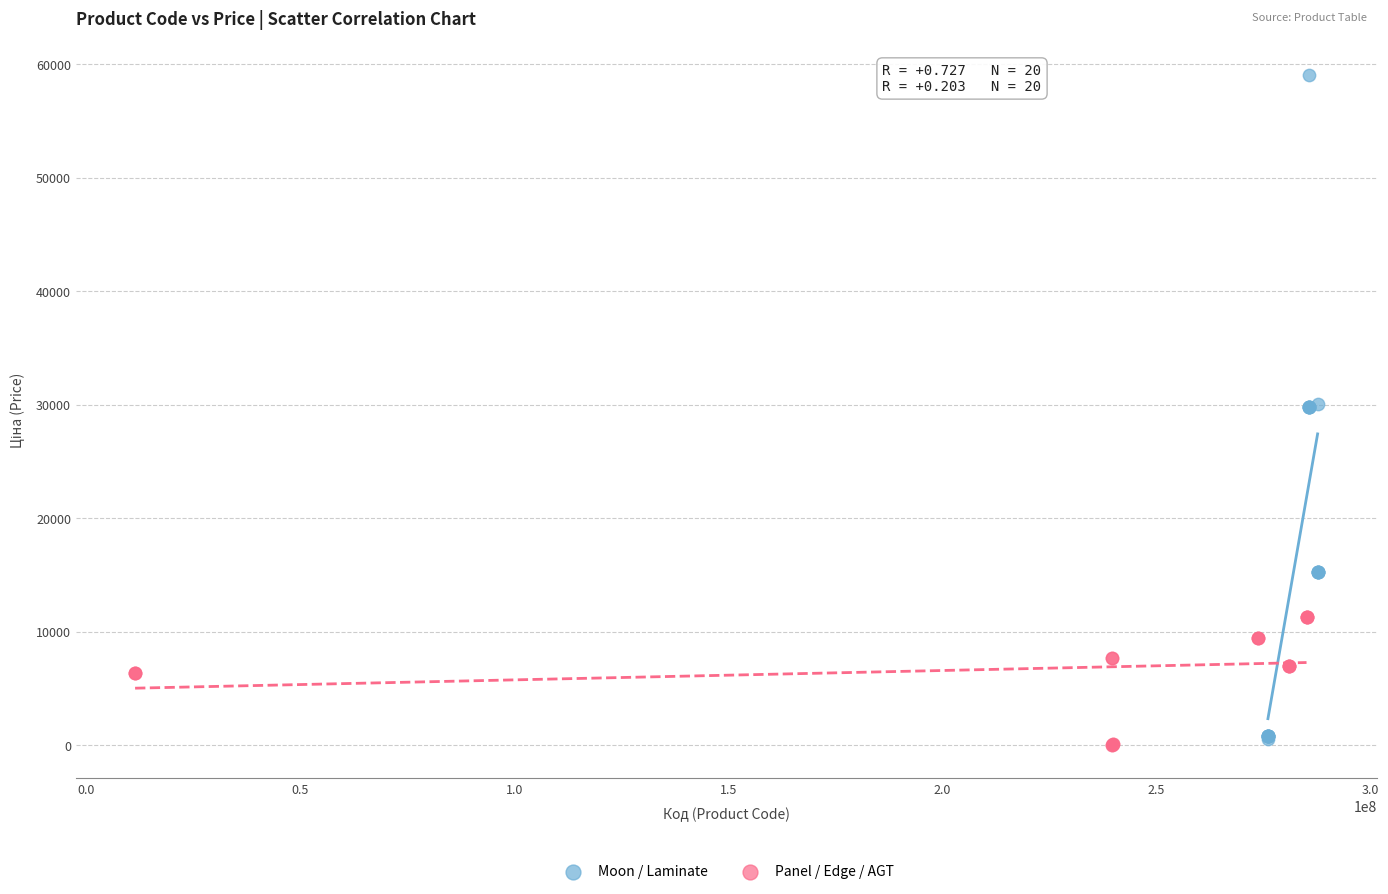

Which series reaches the maximum Y coordinate?

Moon / Laminate